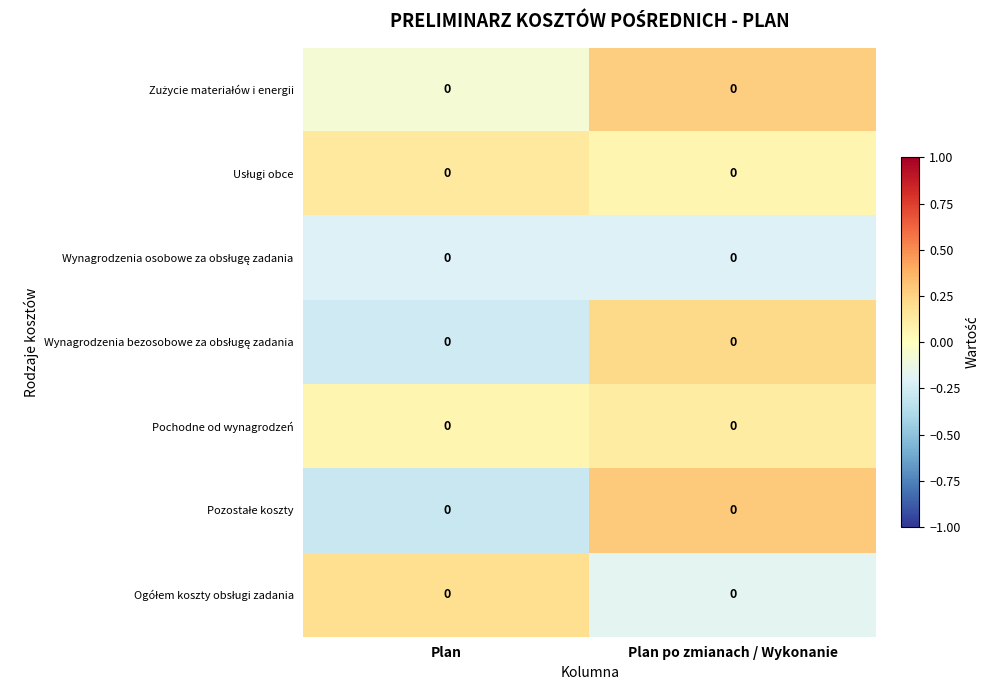

Between Plan and Plan po zmianach / Wykonanie, which is larger?

Plan po zmianach / Wykonanie